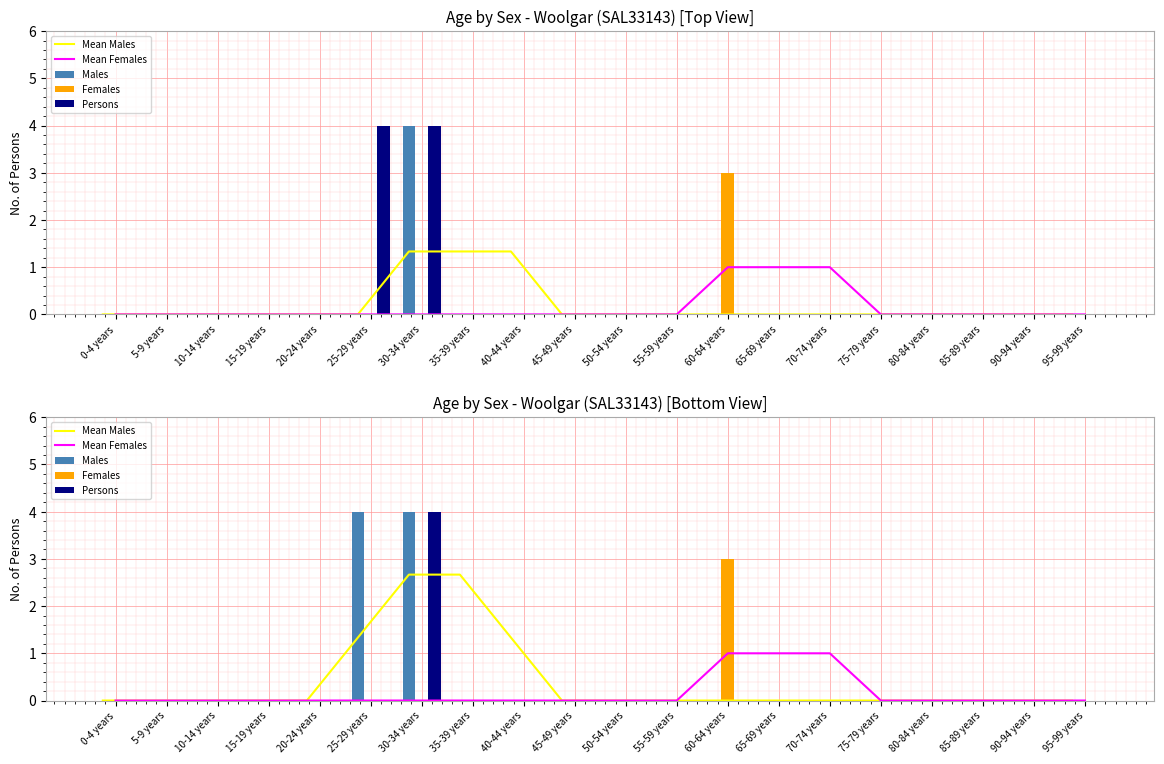

How many groups of bars are there?

20